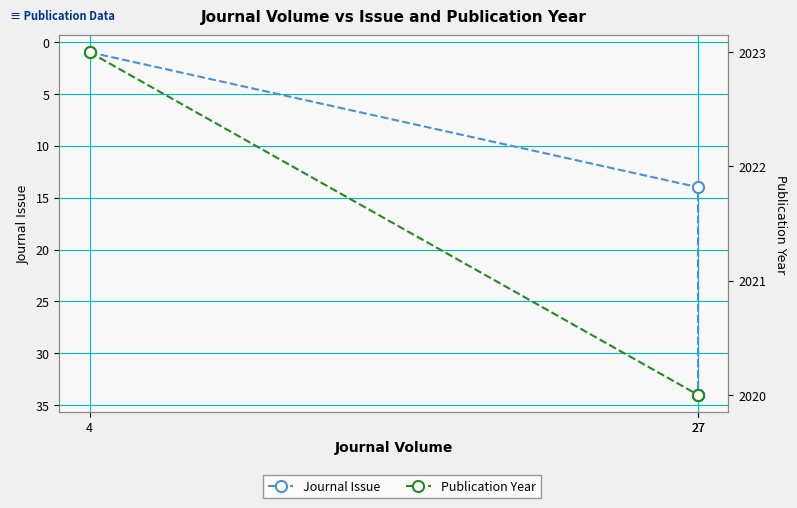

Which series has the largest range (max minus min)?

Journal Issue